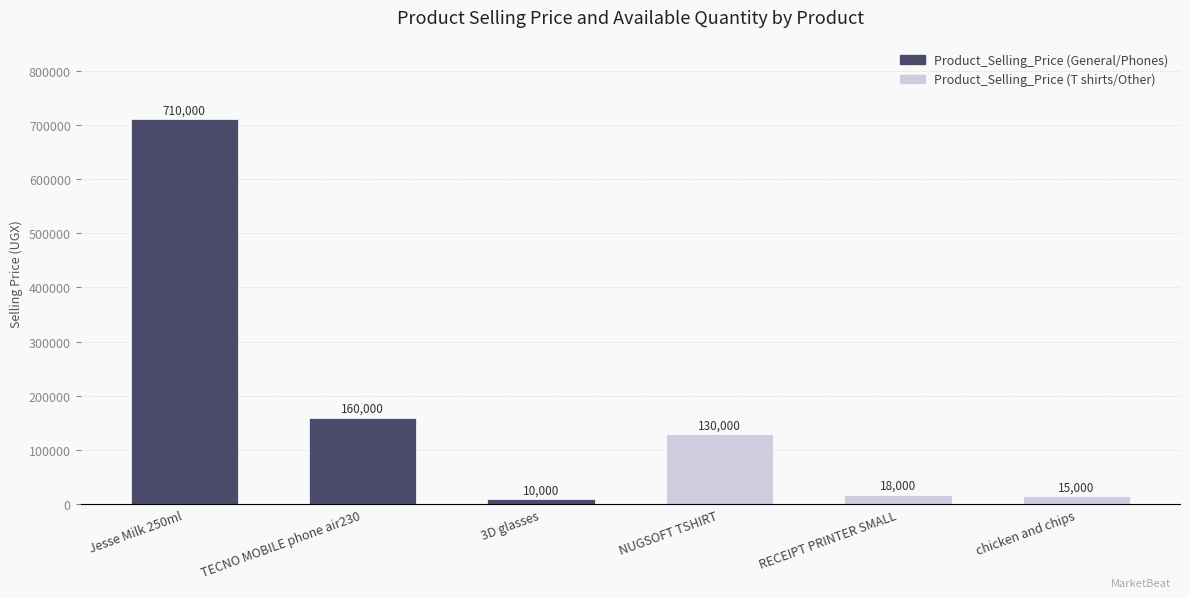

What position from the left is TECNO MOBILE phone air230?

2